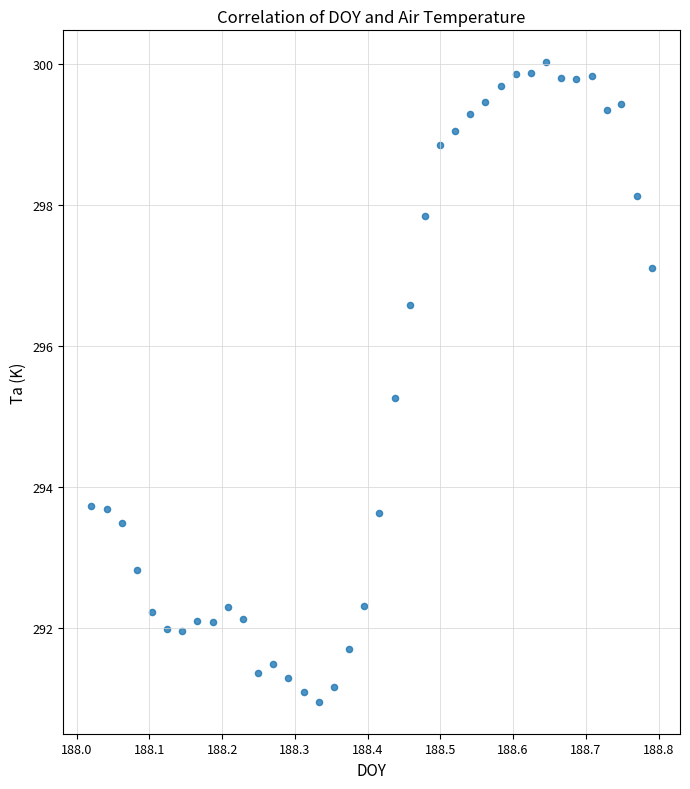

What is the range of Y values (max minus min)?

9.1